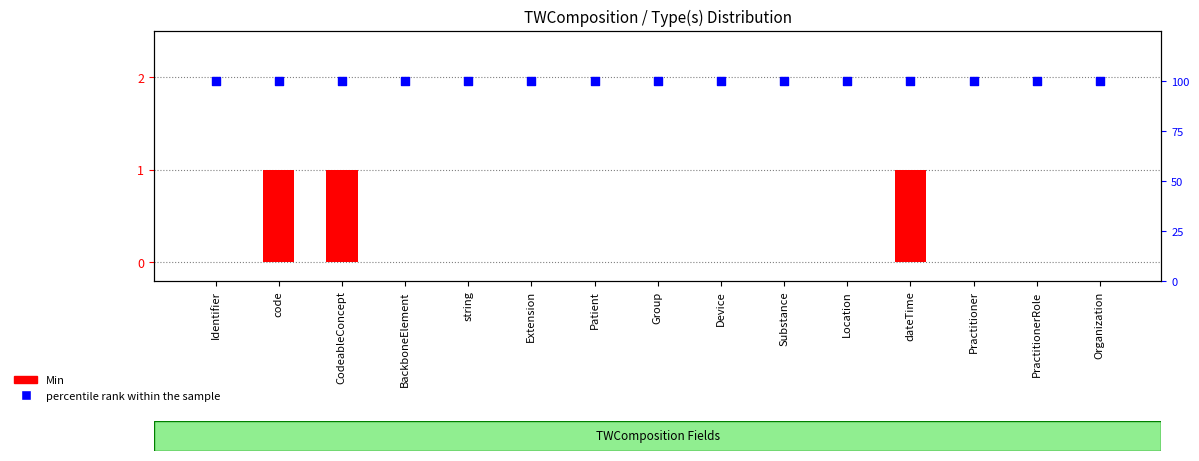

Which series has the largest total across all categories?

percentile rank within the sample